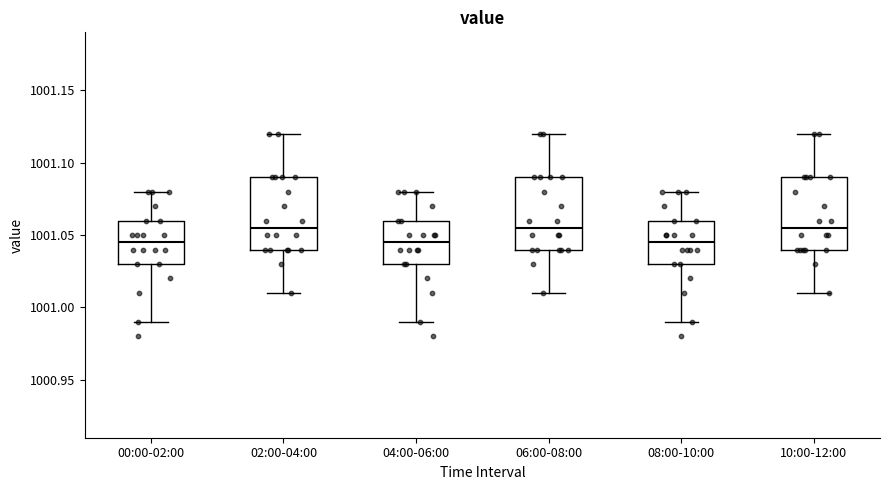

Reading left to right, read every box against the y-axis: the position of its median line, the range the box covers, and the ends of its whiskers. The values are not printed on the chart, so give them approximately, as read against the axis.

00:00-02:00: median 1001.045, box 1001.030 to 1001.060, whiskers 1000.990 to 1001.080
02:00-04:00: median 1001.055, box 1001.040 to 1001.090, whiskers 1001.010 to 1001.120
04:00-06:00: median 1001.045, box 1001.030 to 1001.060, whiskers 1000.990 to 1001.080
06:00-08:00: median 1001.055, box 1001.040 to 1001.090, whiskers 1001.010 to 1001.120
08:00-10:00: median 1001.045, box 1001.030 to 1001.060, whiskers 1000.990 to 1001.080
10:00-12:00: median 1001.055, box 1001.040 to 1001.090, whiskers 1001.010 to 1001.120